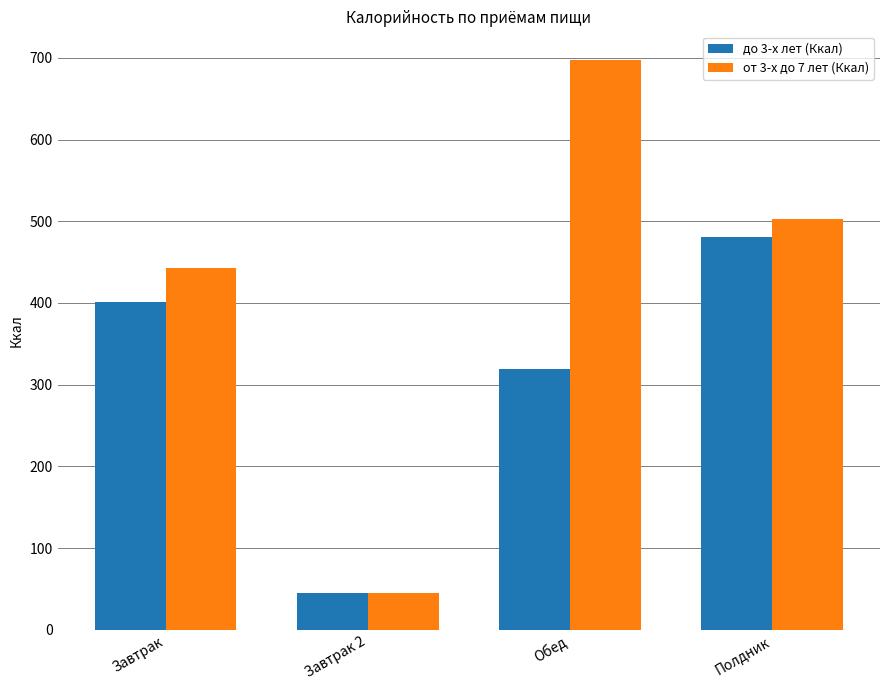

What are all the series names shown in the legend?

до 3-х лет (Ккал), от 3-х до 7 лет (Ккал)